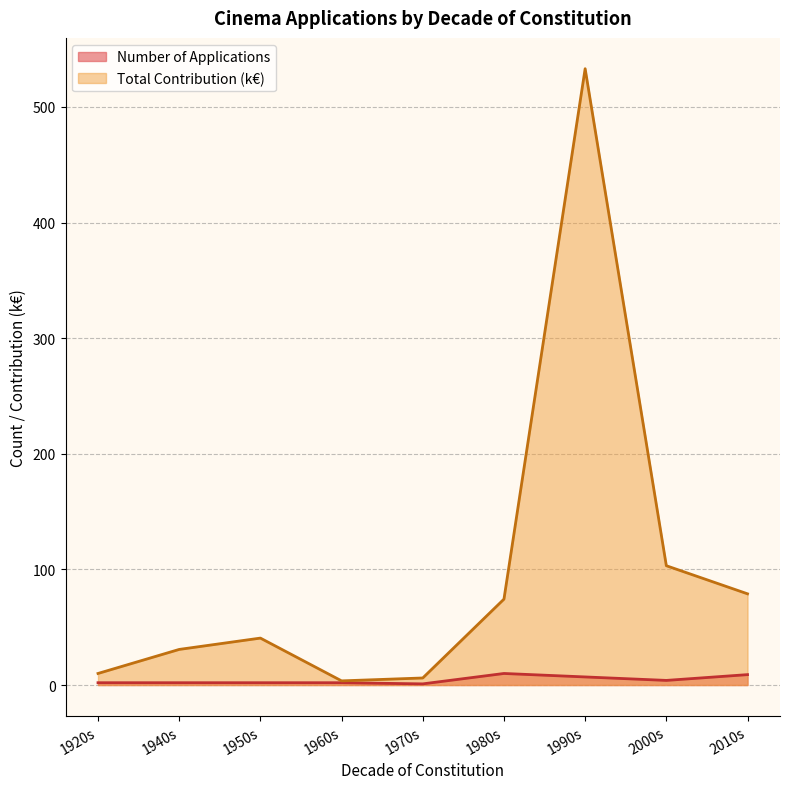

Rank the series by their maximum value, from lowest to highest.

Number of Applications, Total Contribution (k€)